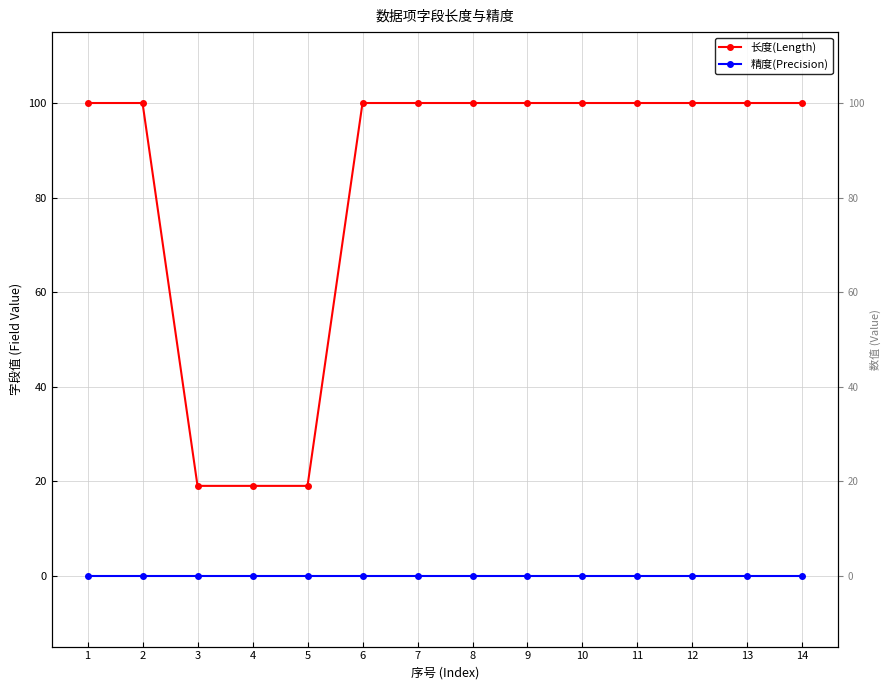

Which category has the highest value across all series?

1